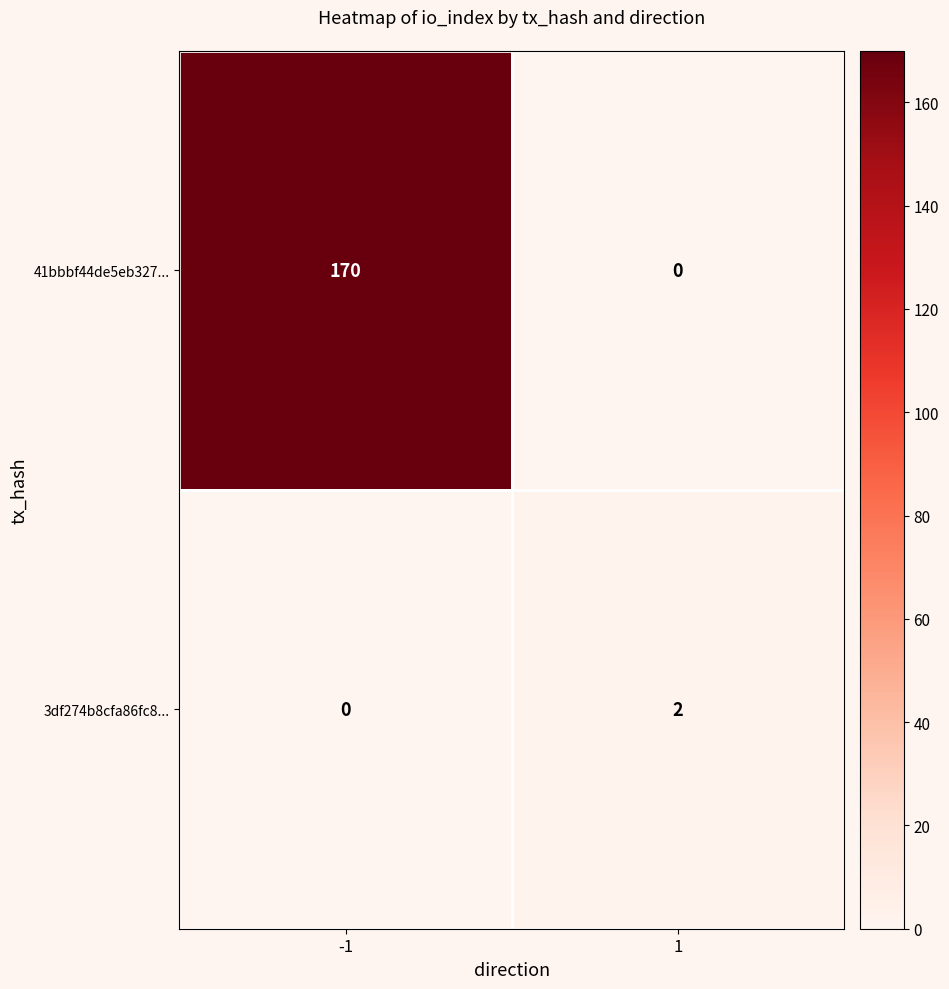

Between -1 and 1, which series saw the biggest shift?

41bbbf44de5eb327...